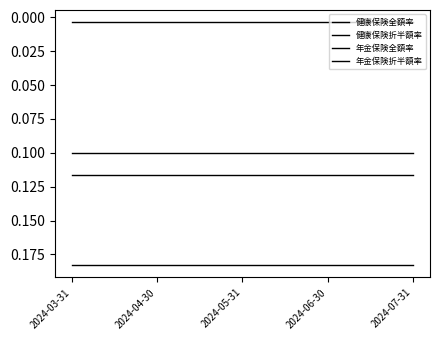

Does the chart display data point markers on the line(s)?

No